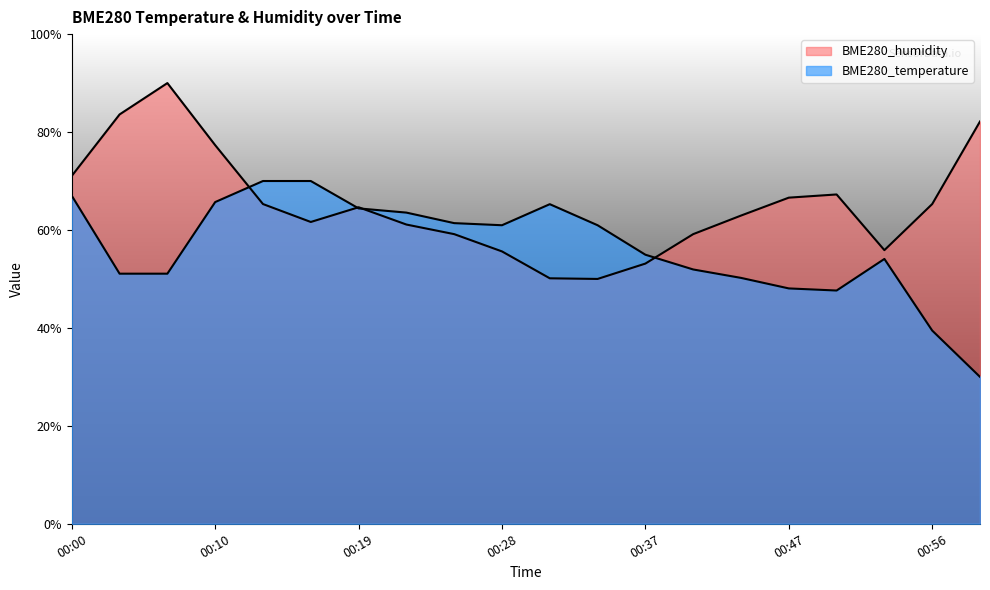

How many lines are shown in the chart?

2